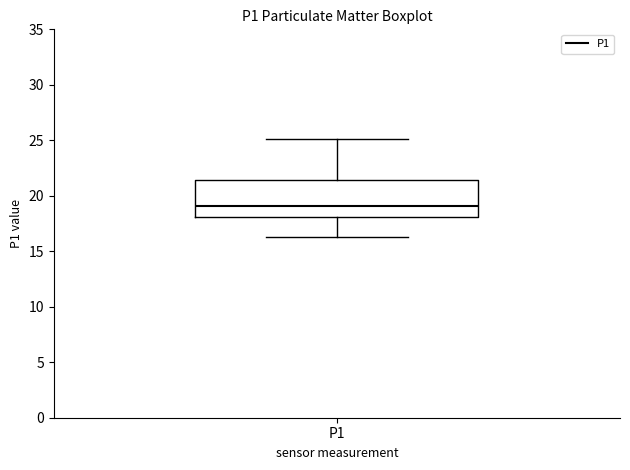

Where does the median line of the box for P1 sit on the y-axis? The values are not printed on the chart, so give them approximately, as read against the axis.

19.0